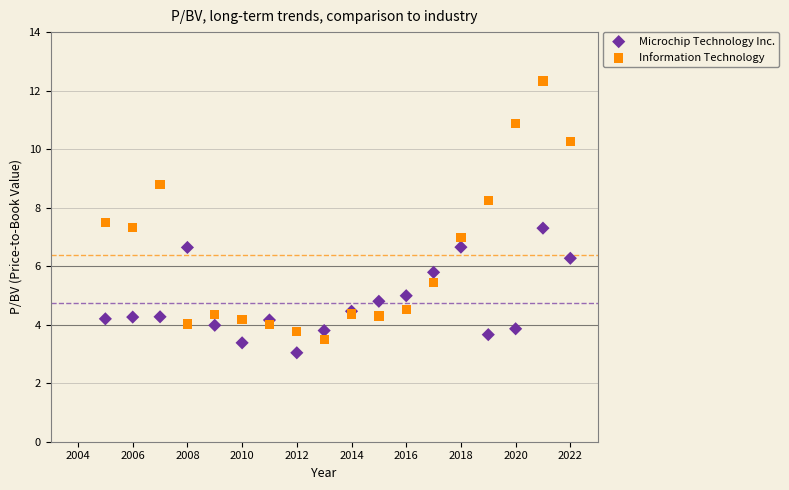

What are all the series names shown in the legend?

Microchip Technology Inc., Information Technology